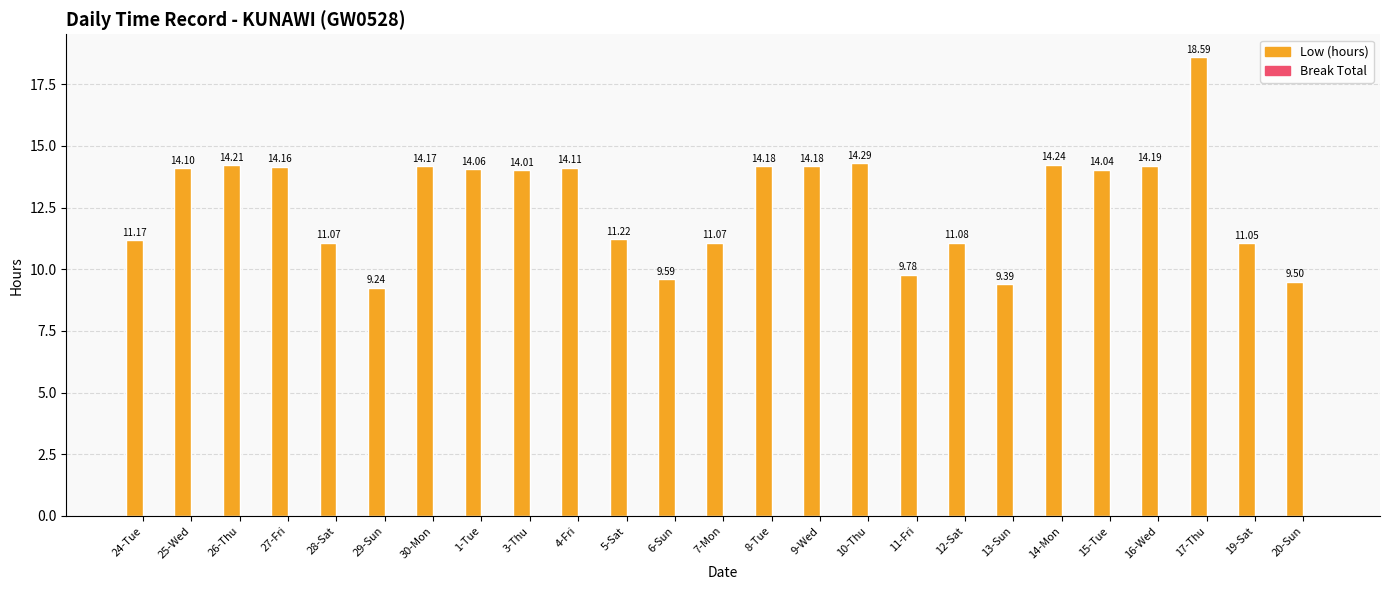

Are the bars grouped side by side (vs. stacked)?

No